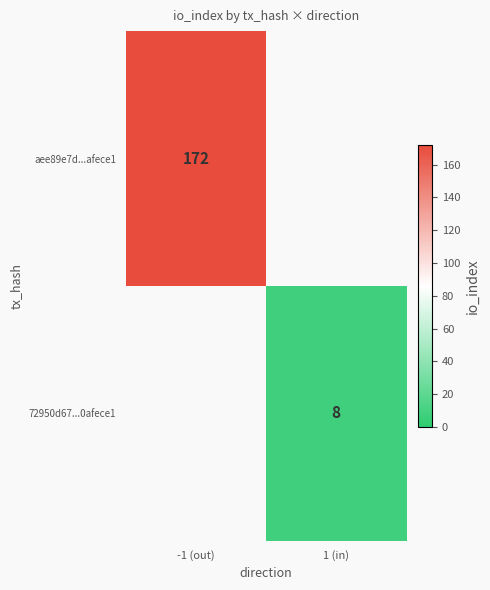

The value of 72950d67...0afece1 at 1 (in) is 12. True or false?

False